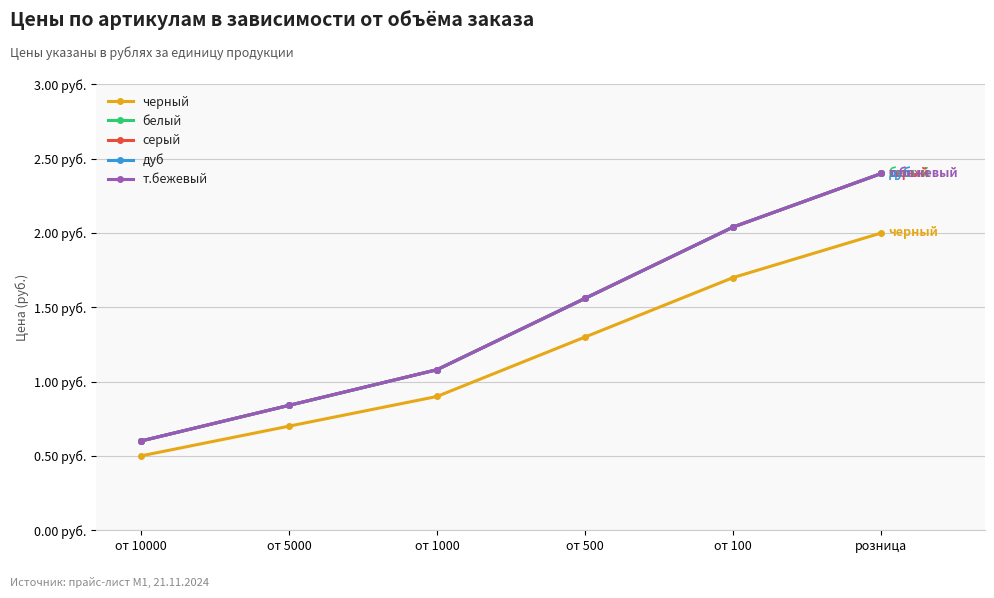

Rank the series at от 500 from lowest to highest value.

черный, белый, серый, дуб, т.бежевый